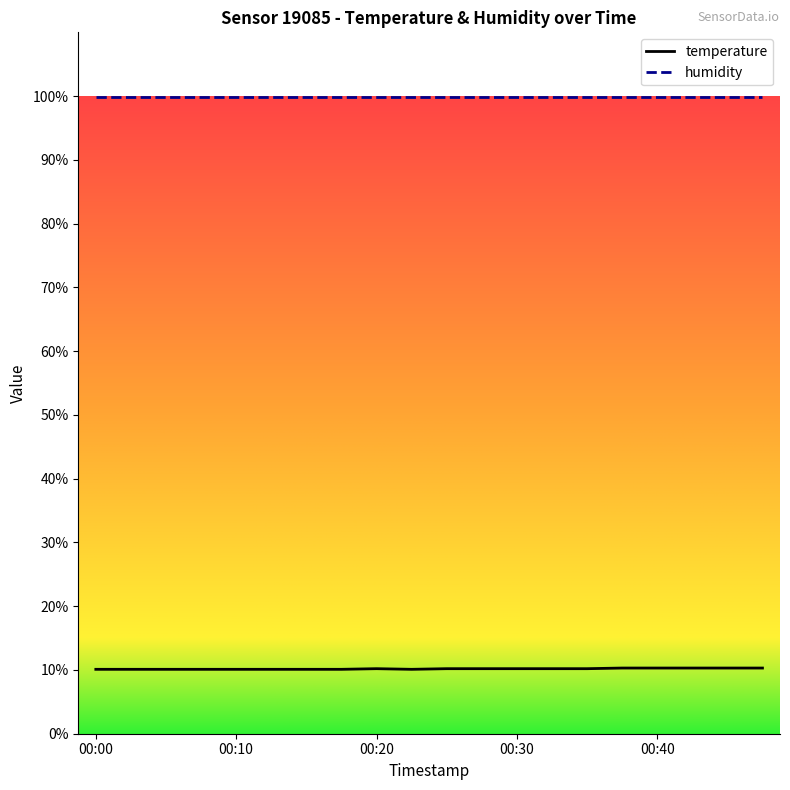

True or false: temperature and humidity intersect in this chart.

False